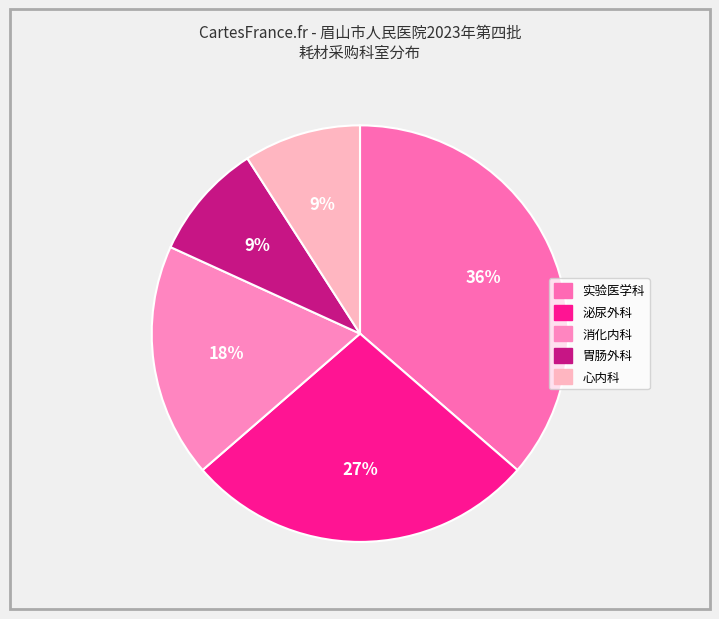

Does any single category account for the majority?

No